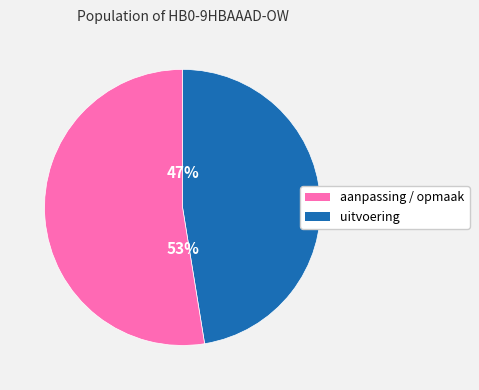

Is there any slice that represents more than half of the pie?

Yes